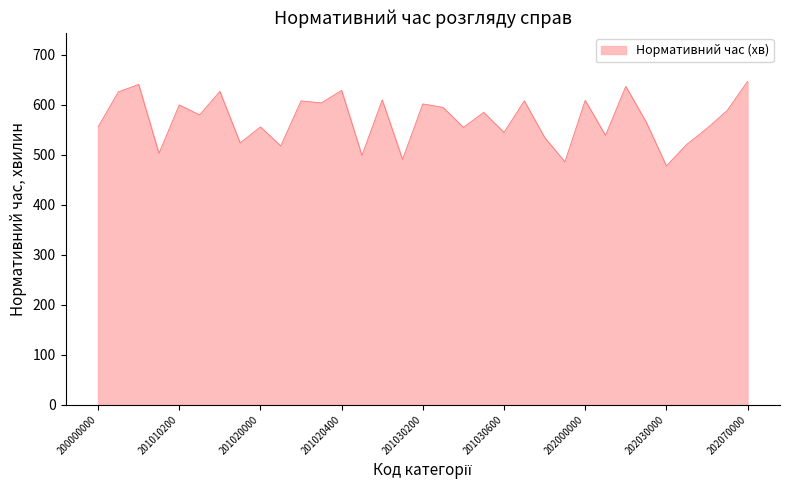

What is the difference between the maximum and minimum values?

169